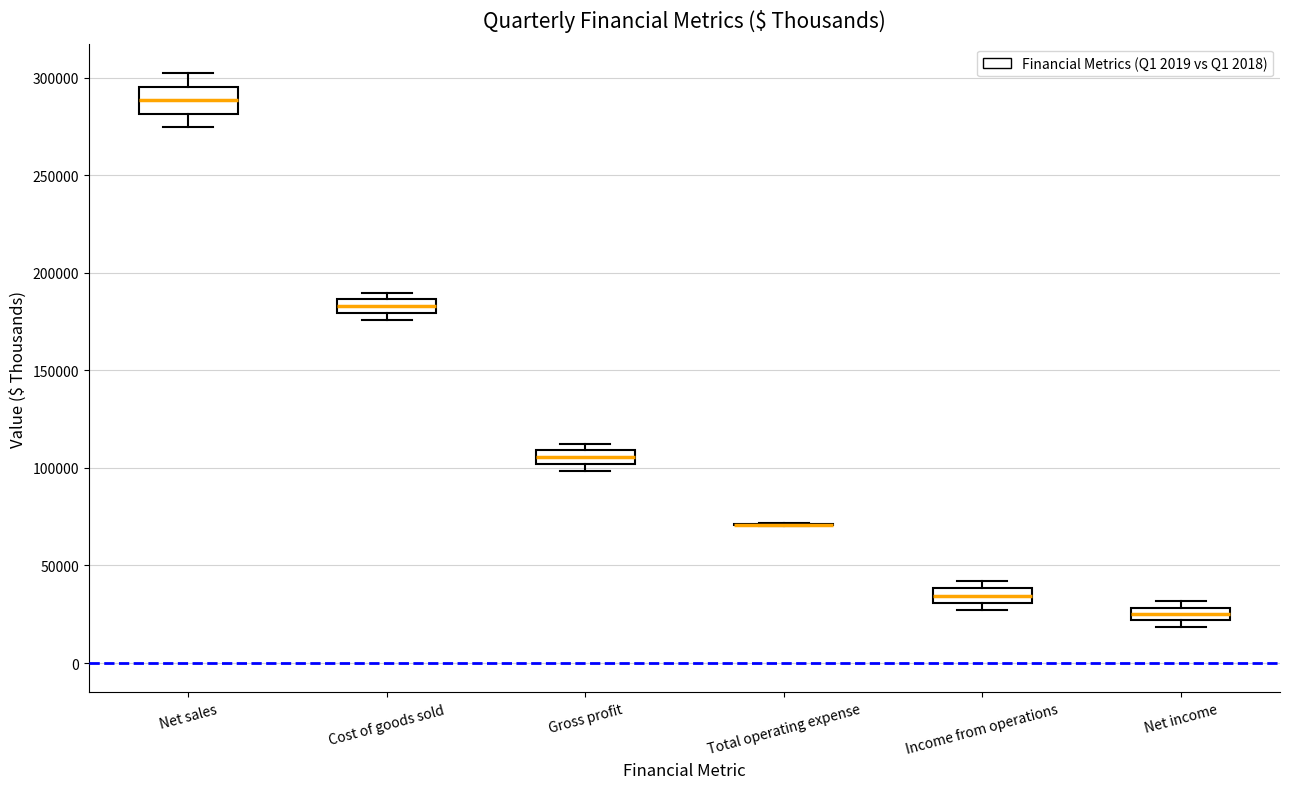

Comparing the boxes themselves (not the whiskers), which one is the tallest?

Net sales